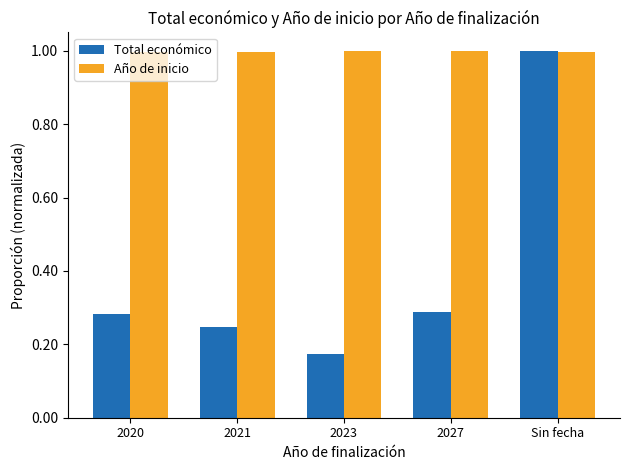

At which label does Total económico reach its peak?

Sin fecha